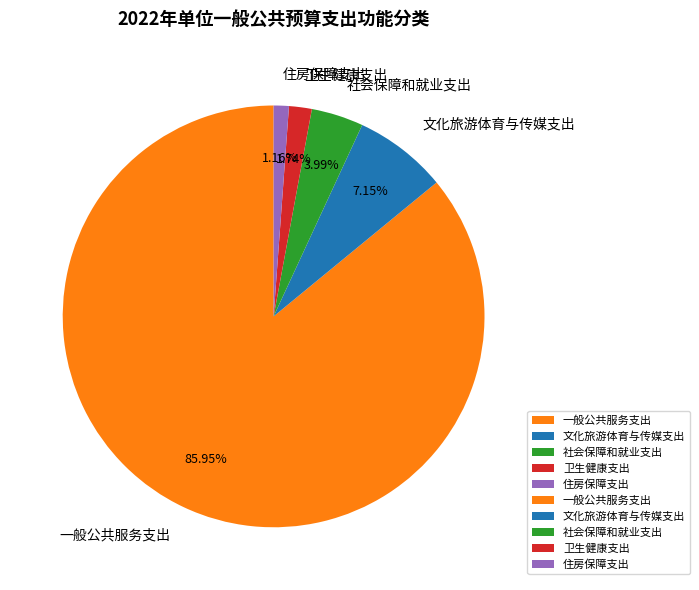

Is it true that 一般公共服务支出 is 78% of the pie?

False